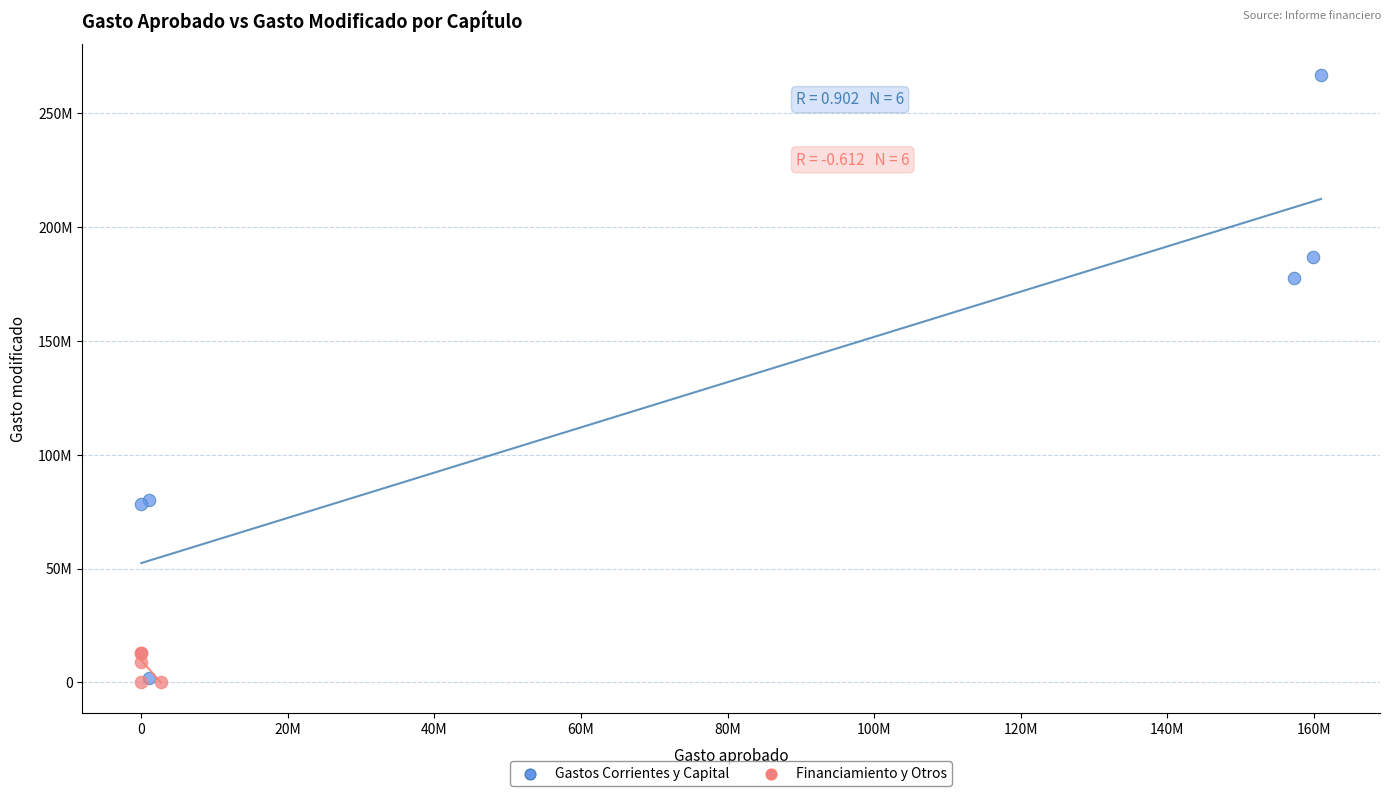

Which series reaches the maximum Y coordinate?

Gastos Corrientes y Capital